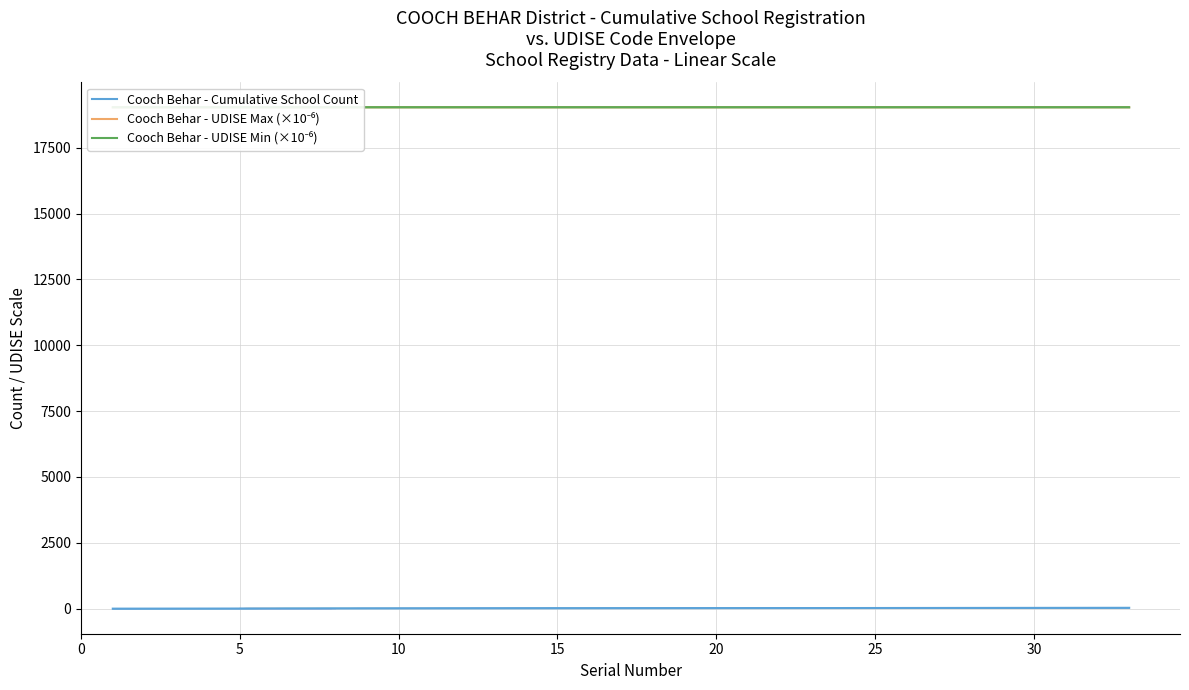

Count the number of categories in the chart.

33